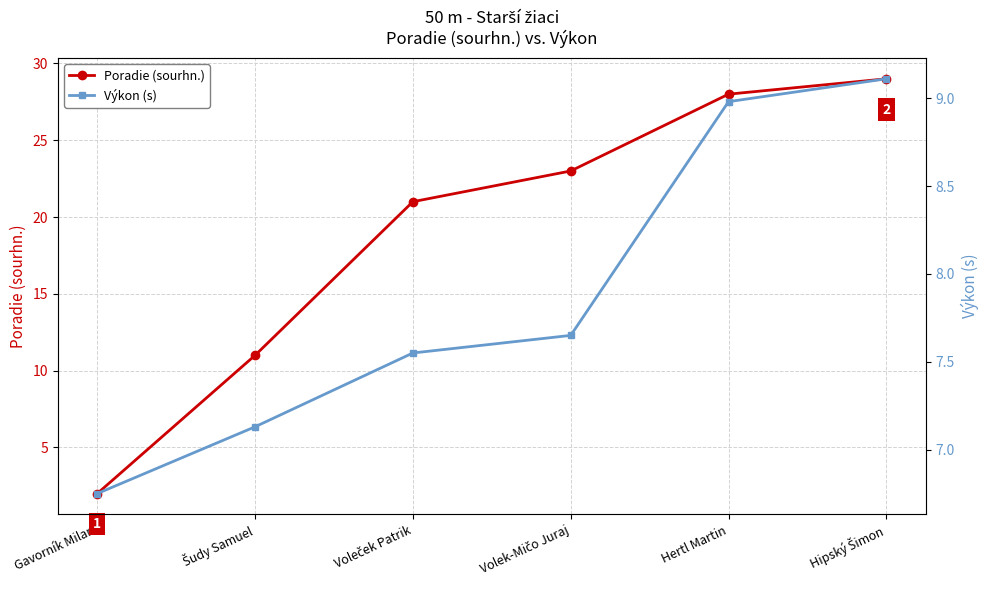

What is the approximate value of Výkon (s) at Hertl Martin?

9.0